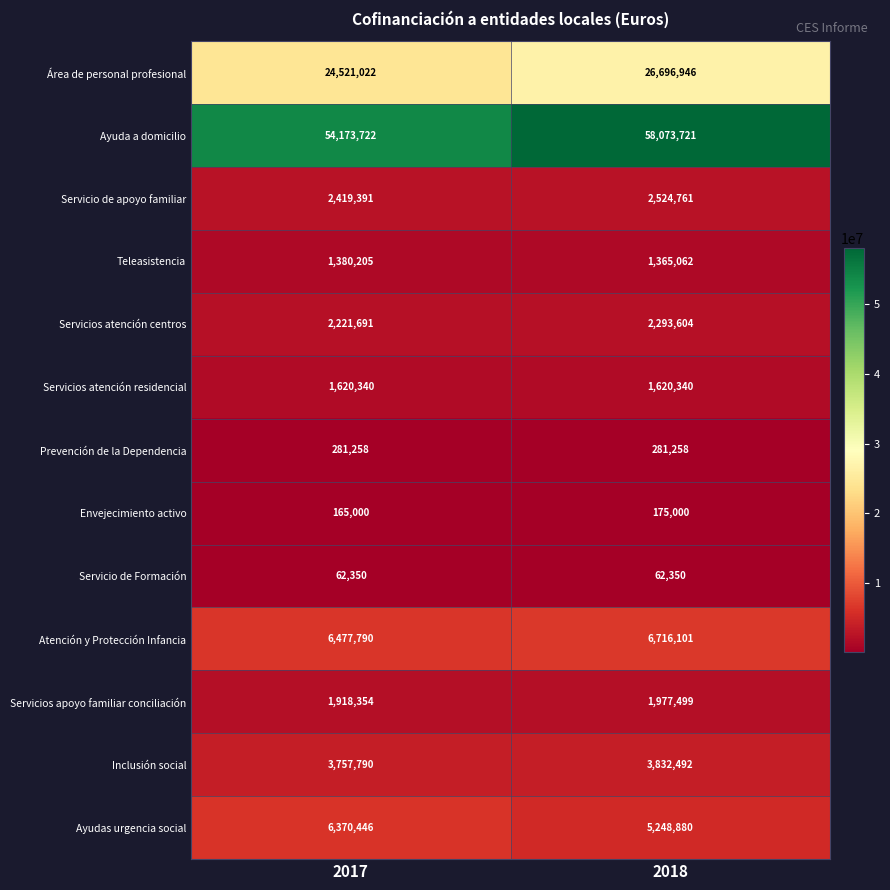

What is the difference between the Atención y Protección Infancia values at 2018 and 2017?

238311